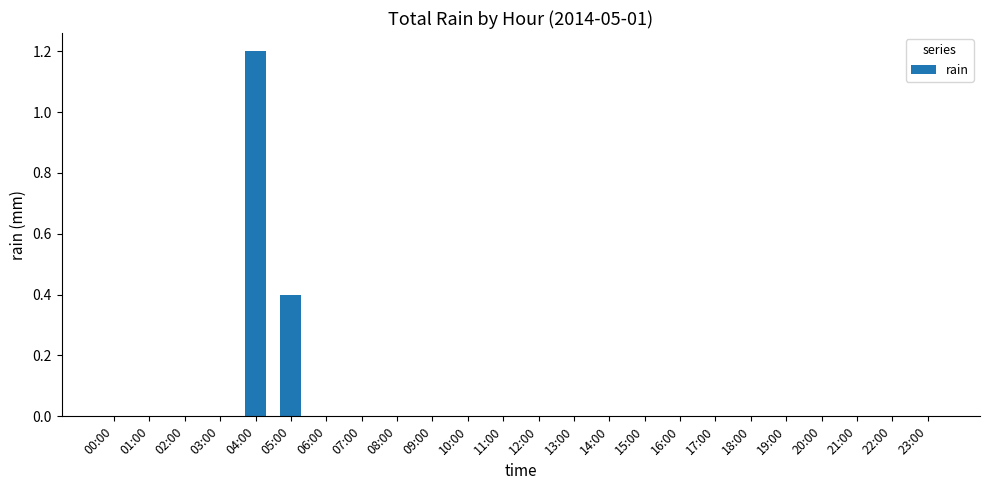

The value at 00:00 is 0.0. True or false?

True